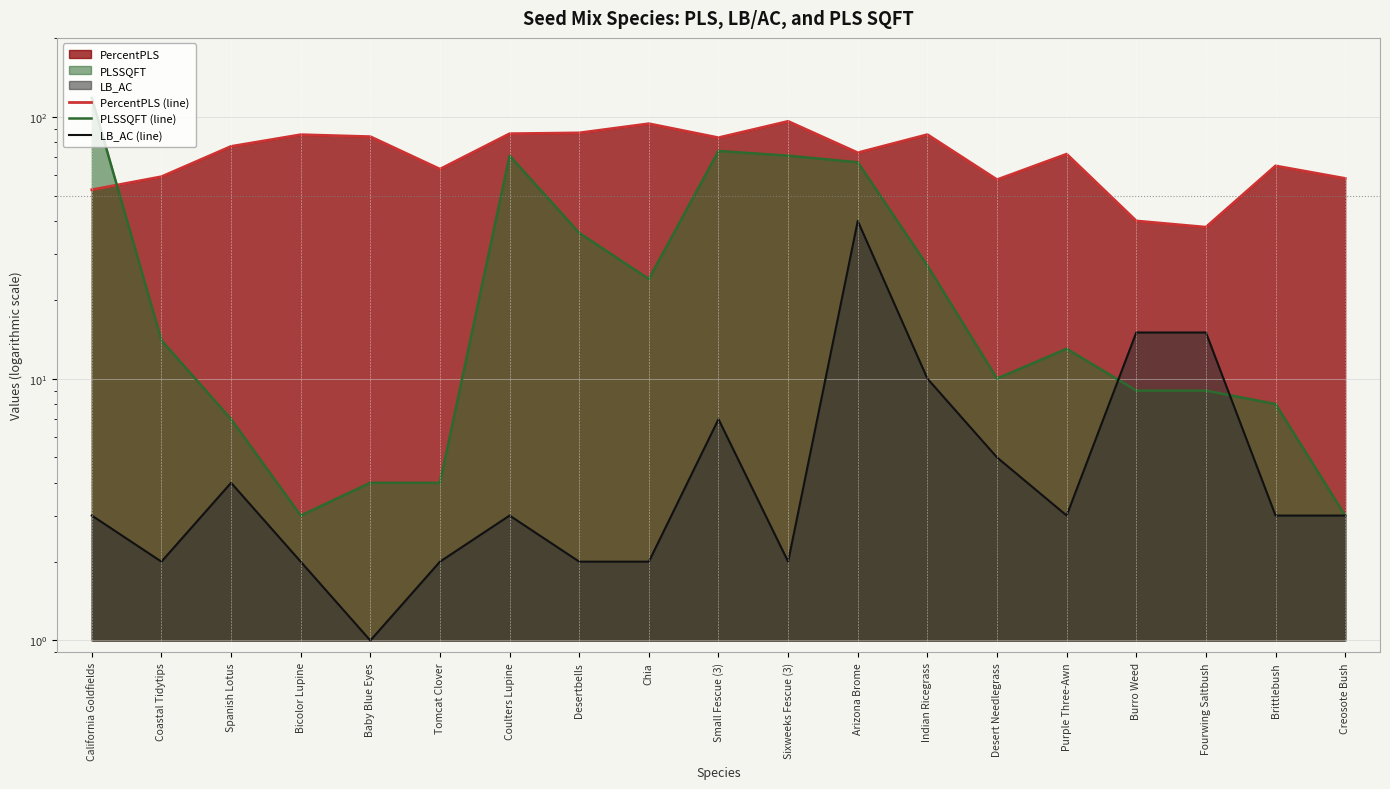

What is the sum of the PLSSQFT (line) values at Sixweeks Fescue (3) and Spanish Lotus?

78.0